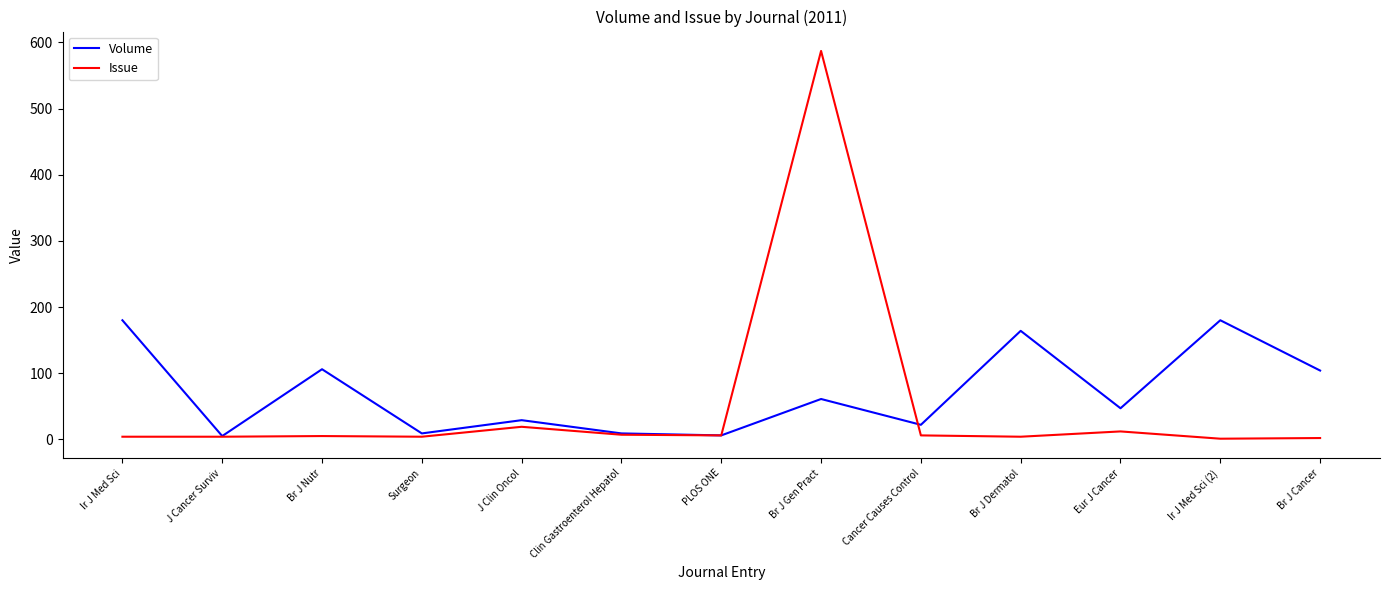

In Volume, how many points are lower than both neighbors (excluding endpoints)?

5